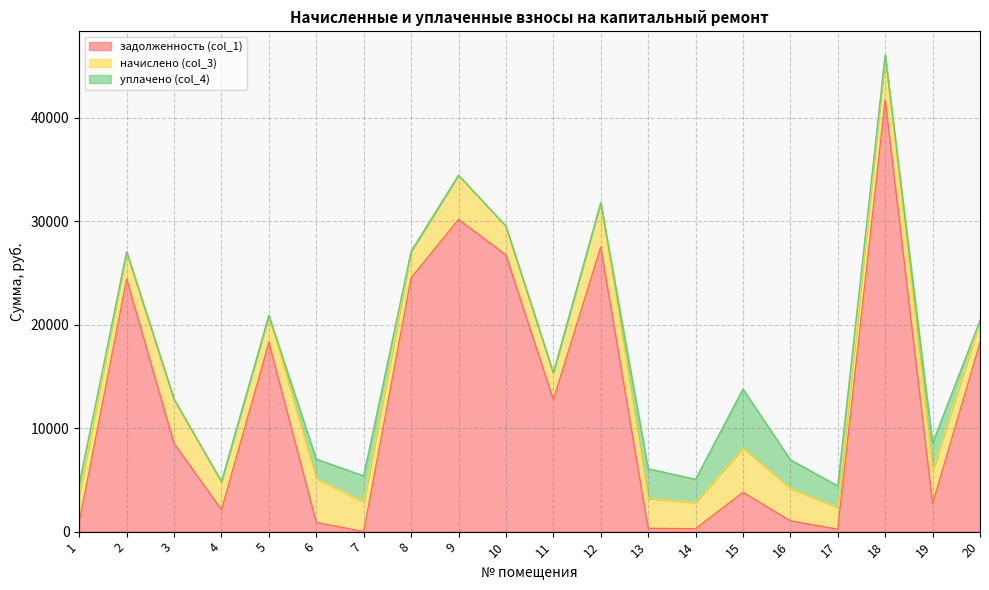

At which category does the chart reach its minimum across all series?

7